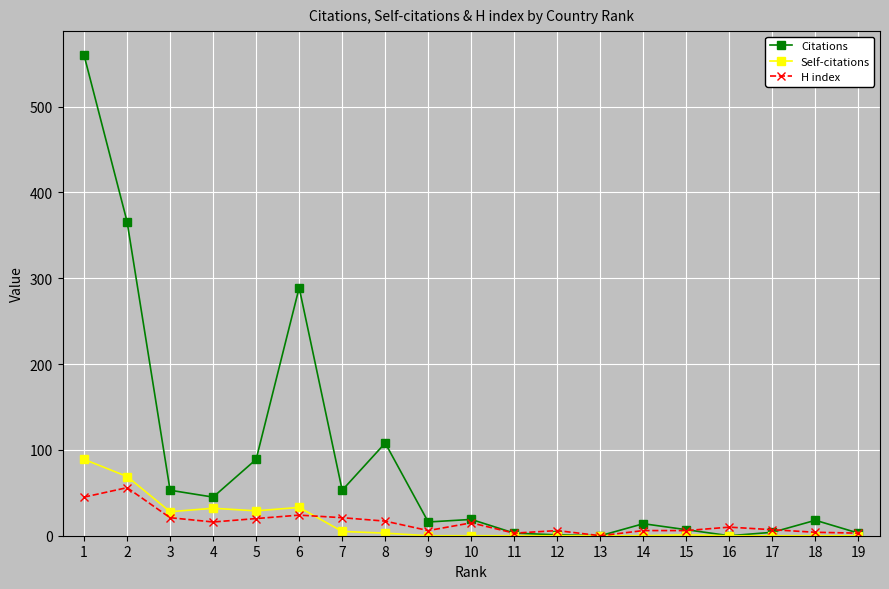

What is the highest value of the Citations series?

560